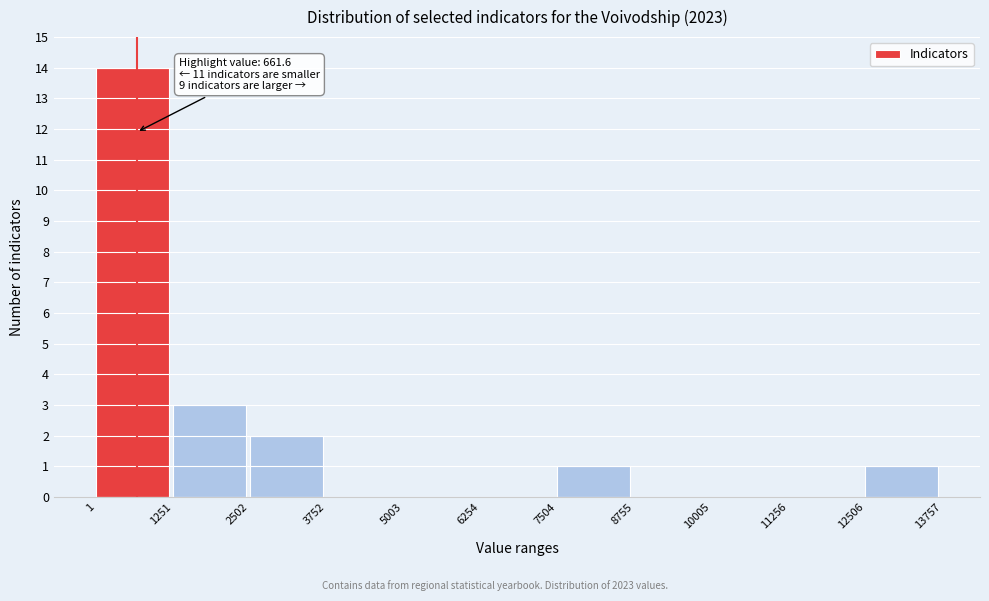

Over which range of the x-axis is the bar tallest?

1 to 1251